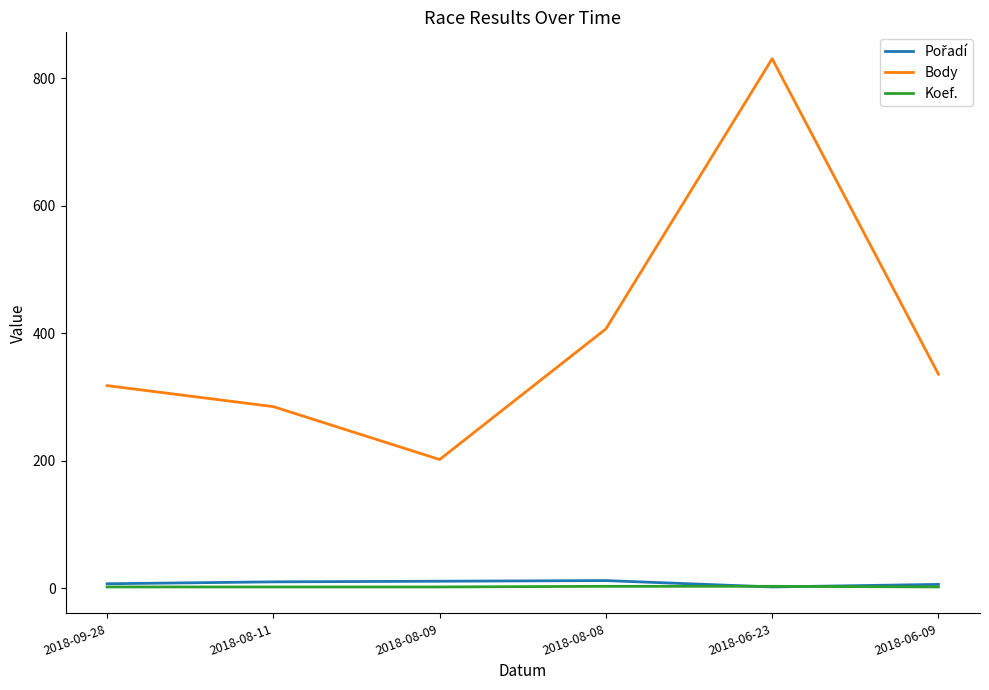

True or false: Body and Koef. cross at least once.

False